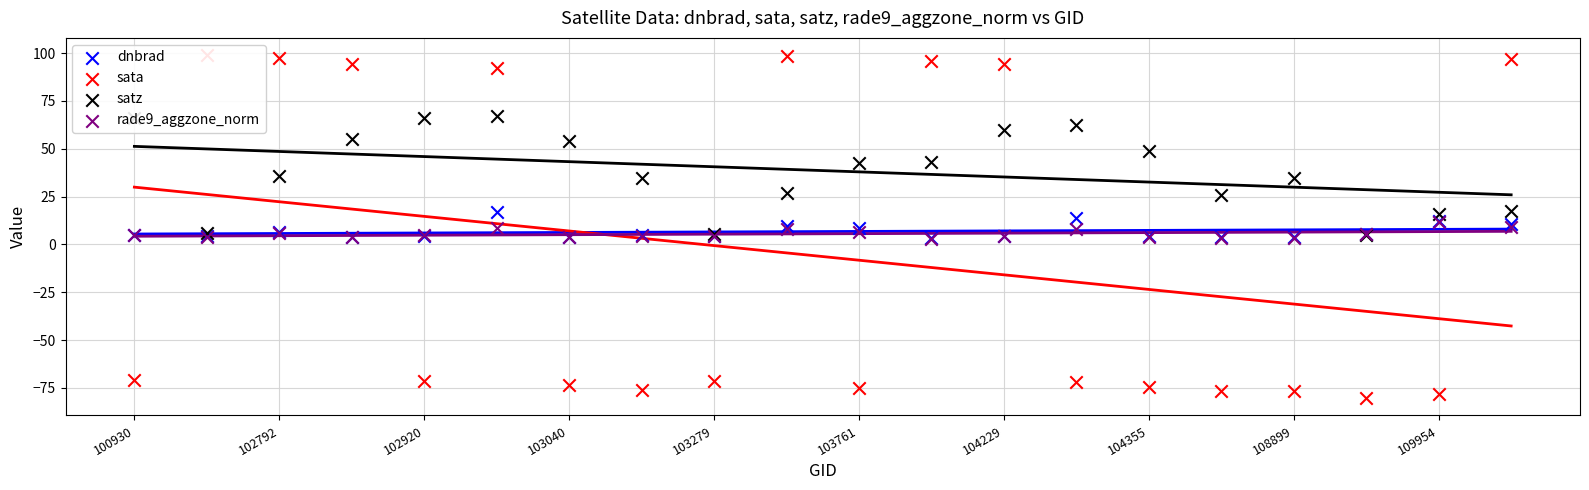

Is the value of satz at 103040 greater than the value of rade9_aggzone_norm at 102920?

Yes